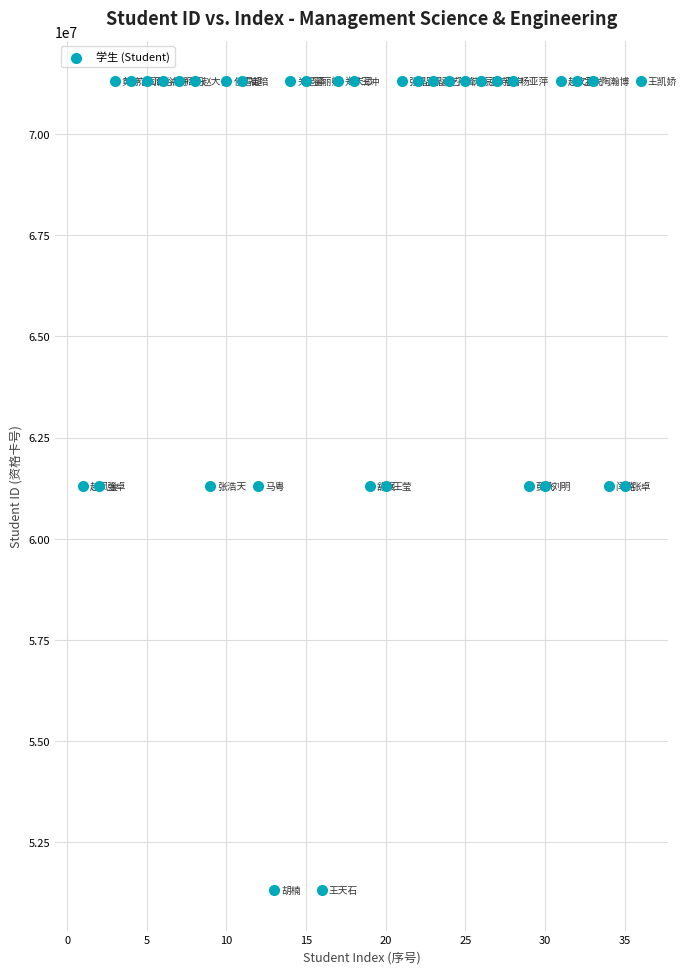

What is the range of X values (max minus min)?

35